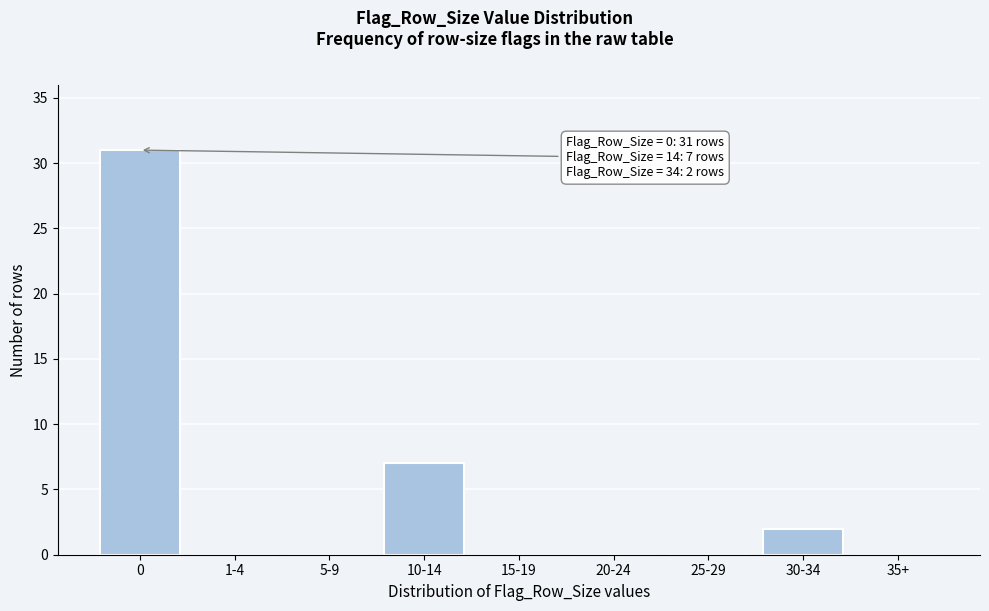

Reading left to right, transcribe all the data shown in this chart.

0=31	1-4=0	5-9=0	10-14=7	15-19=0	20-24=0	25-29=0	30-34=2	35+=0